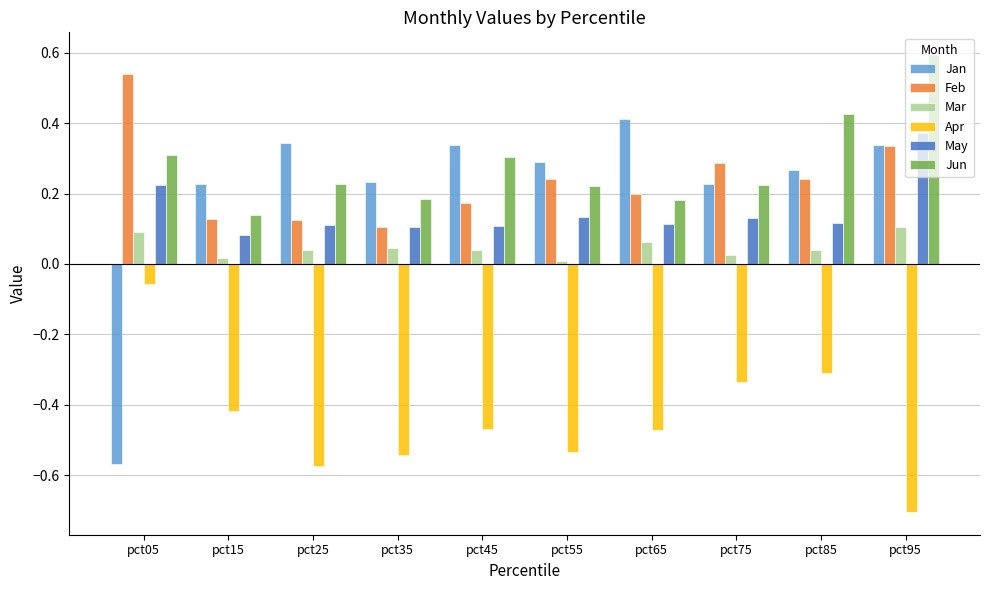

Is the value of Apr at pct15 greater than the value of Feb at pct95?

No